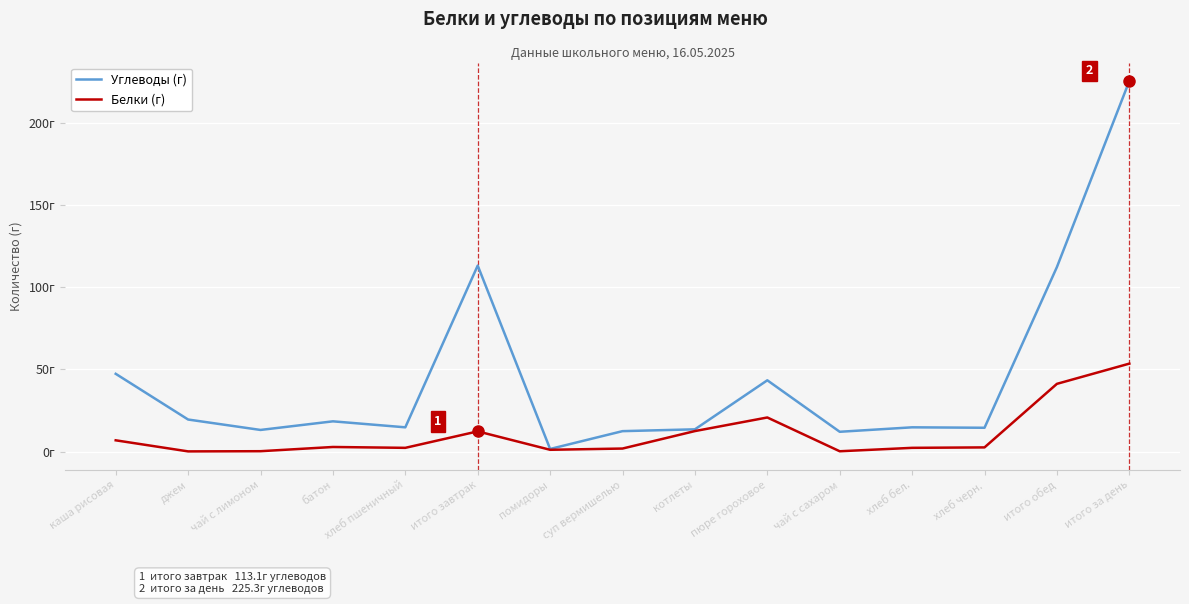

Does the chart display data point markers on the line(s)?

No